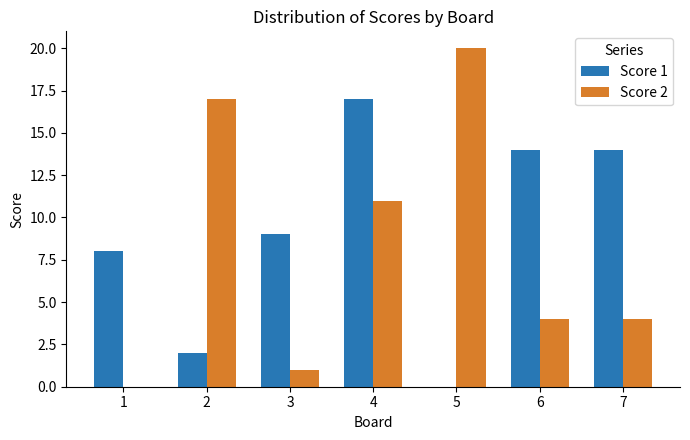

How many Score 1 values are between 2 and 14?

5